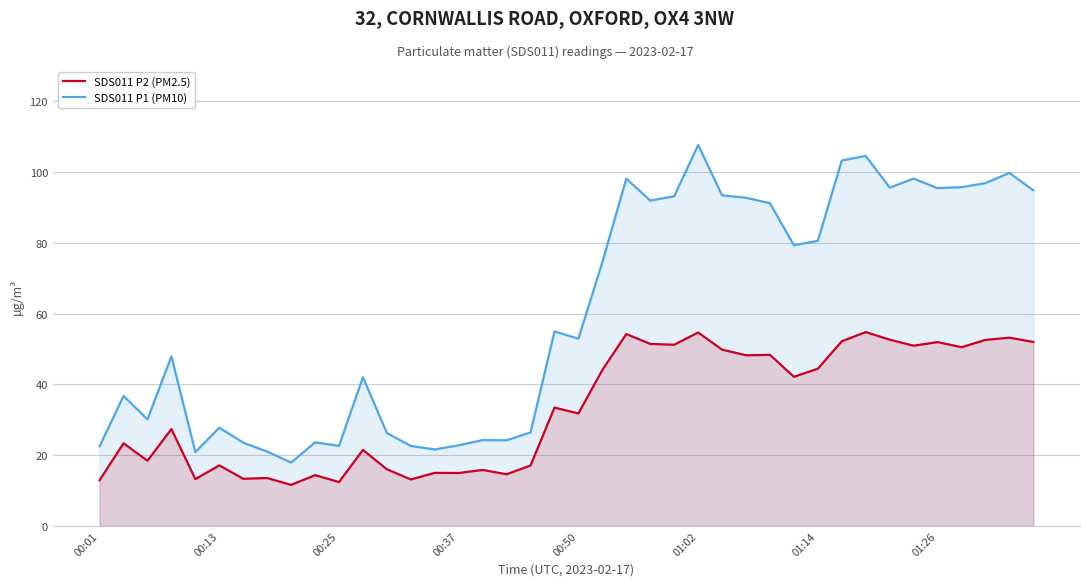

How many interior local peaks does the SDS011 P2 (PM2.5) series have?

15